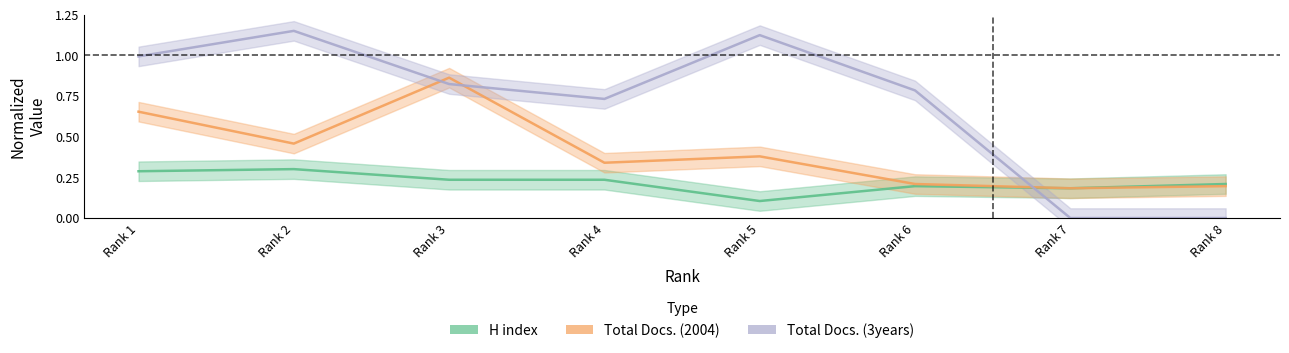

At Rank 1, list the series in order from smallest to largest.

H index, Total Docs. (2004), Total Docs. (3years)